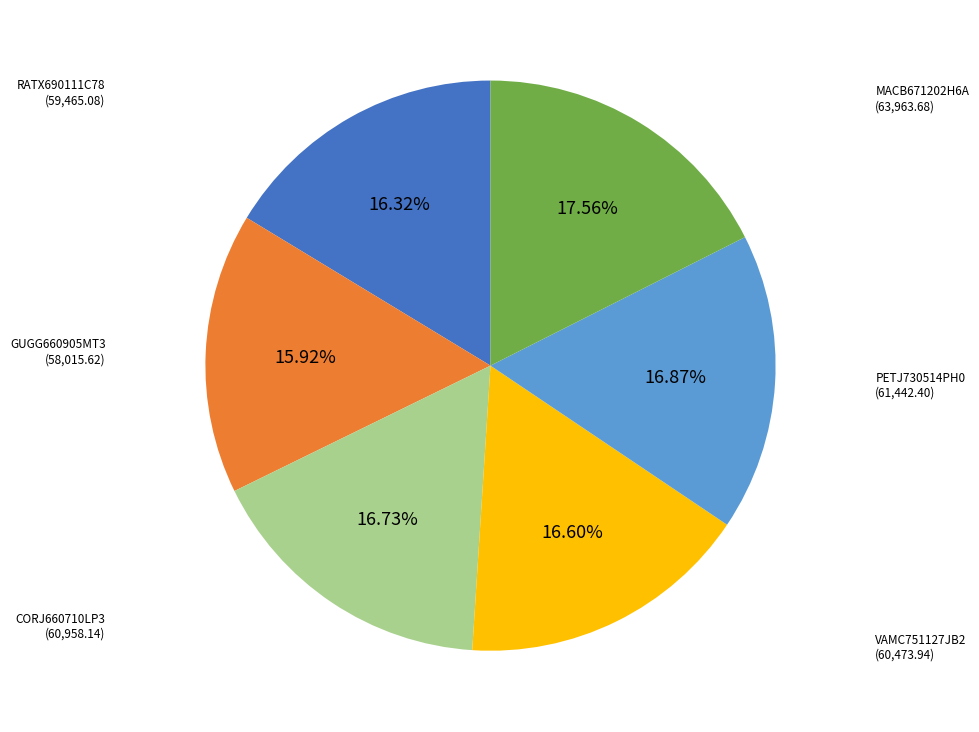

To the nearest percent, what is the average slice percentage?

17%